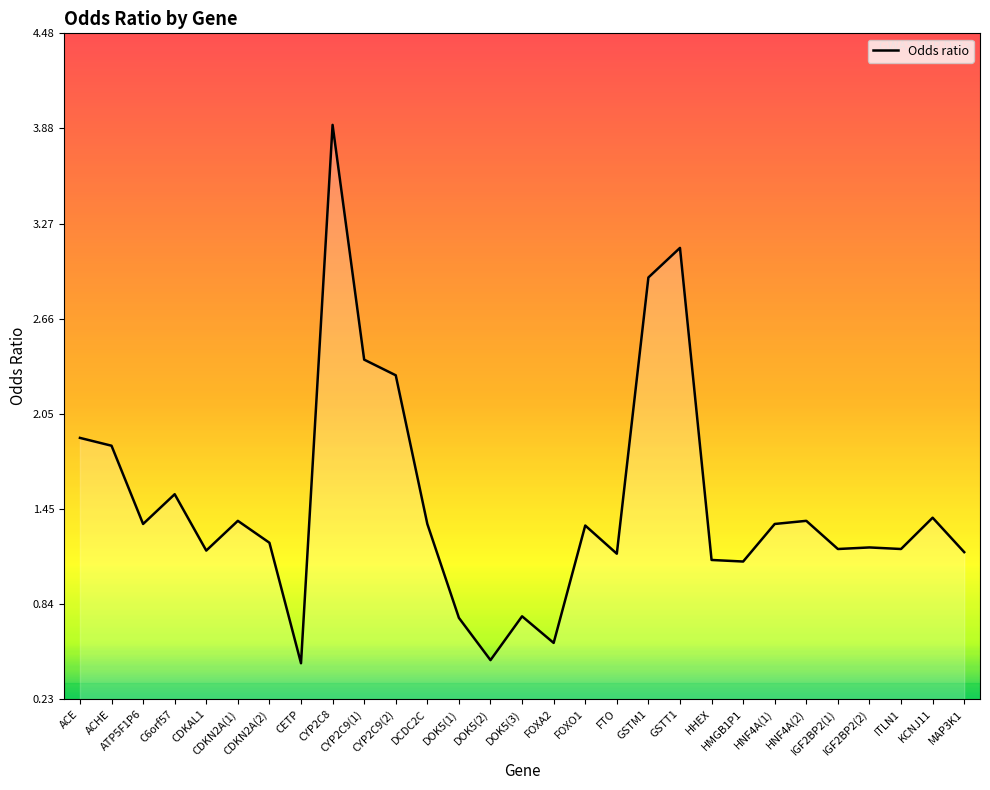

What is the maximum value shown in the chart?

3.9